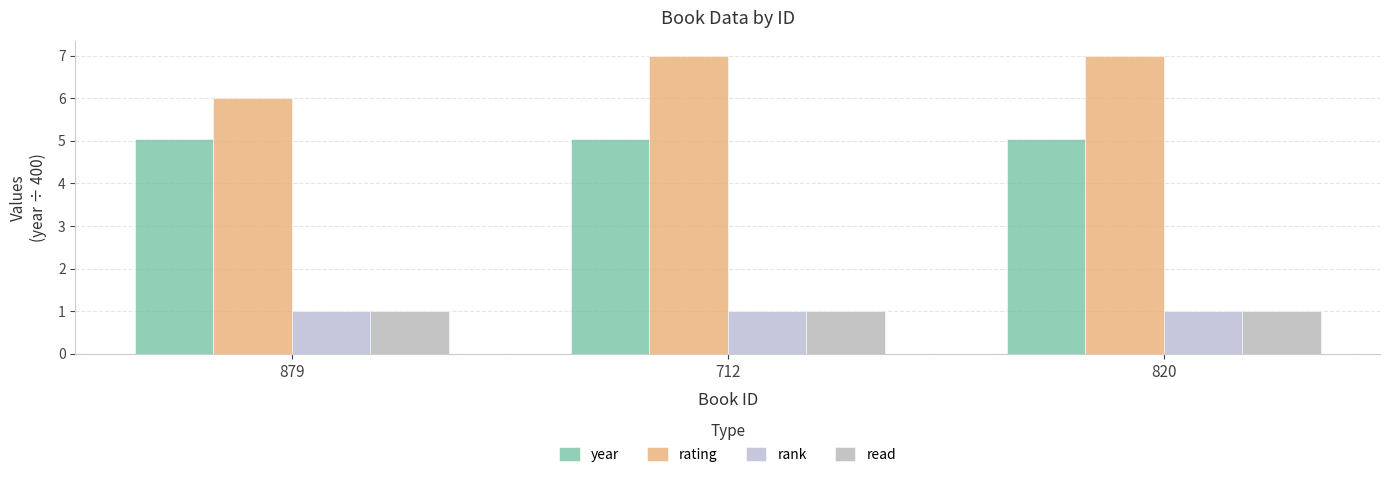

What position from the right is 820?

1